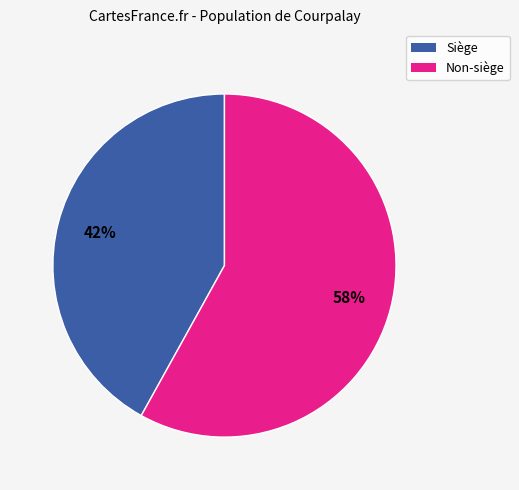

Does any single category account for the majority?

Yes